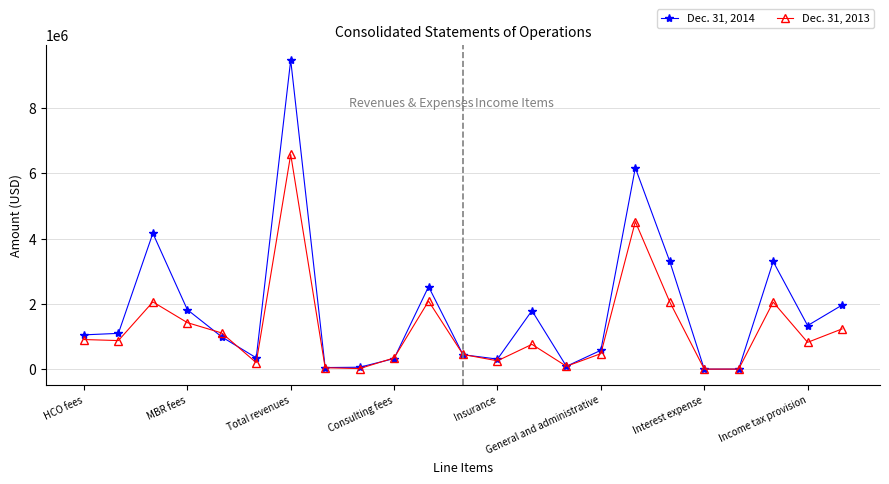

Which series has the widest spread of values?

Dec. 31, 2014